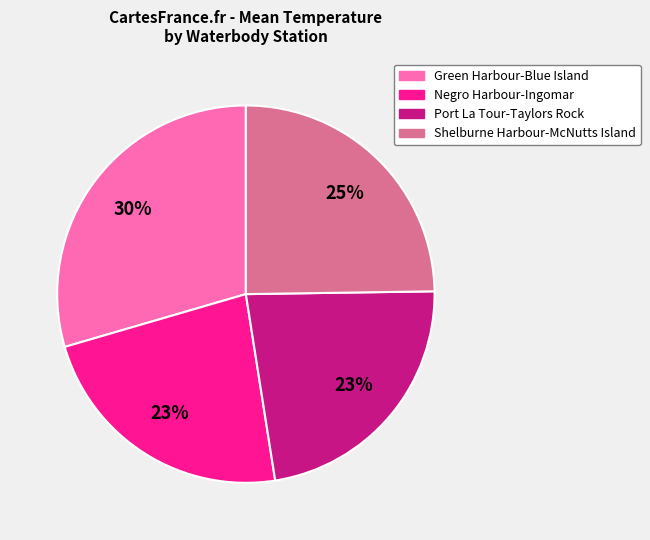

To the nearest percent, what is the difference between the largest and smallest slice percentages?

7%